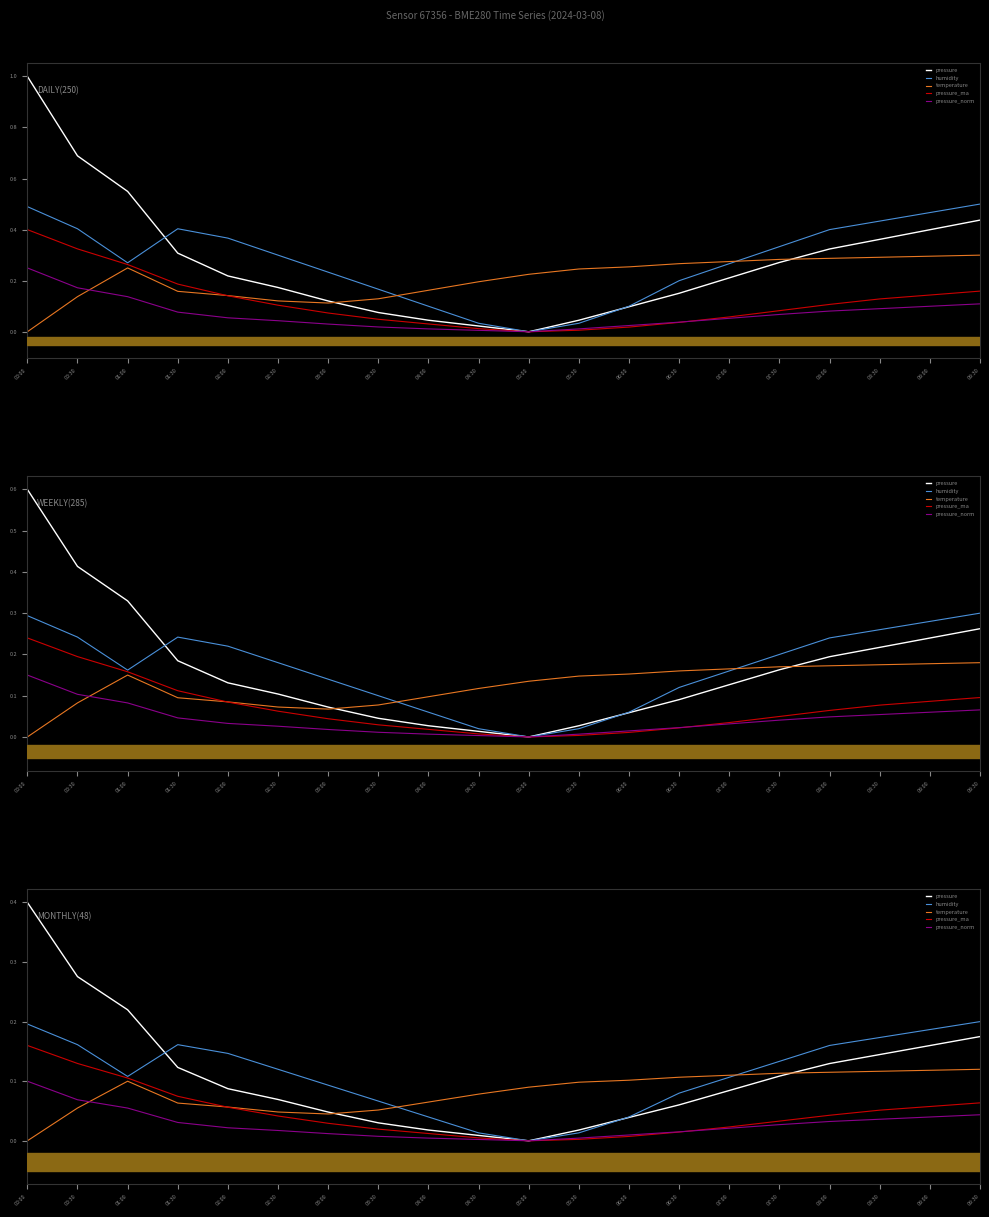

True or false: humidity has a value of 0.1 at 05:00.

False